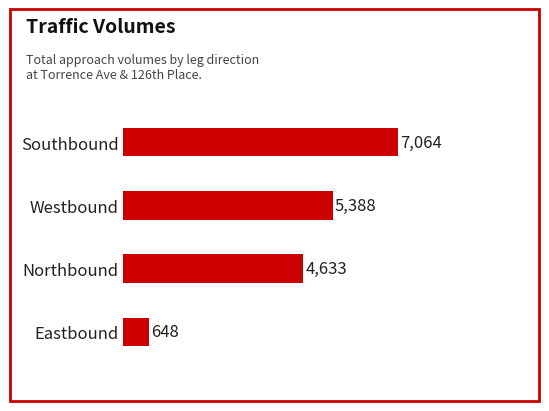

Which has a higher value, Southbound or Eastbound?

Southbound